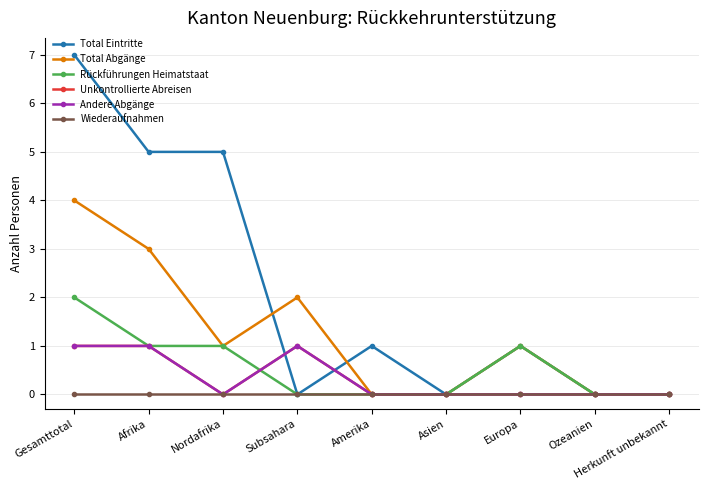

What position from the left is Europa?

7